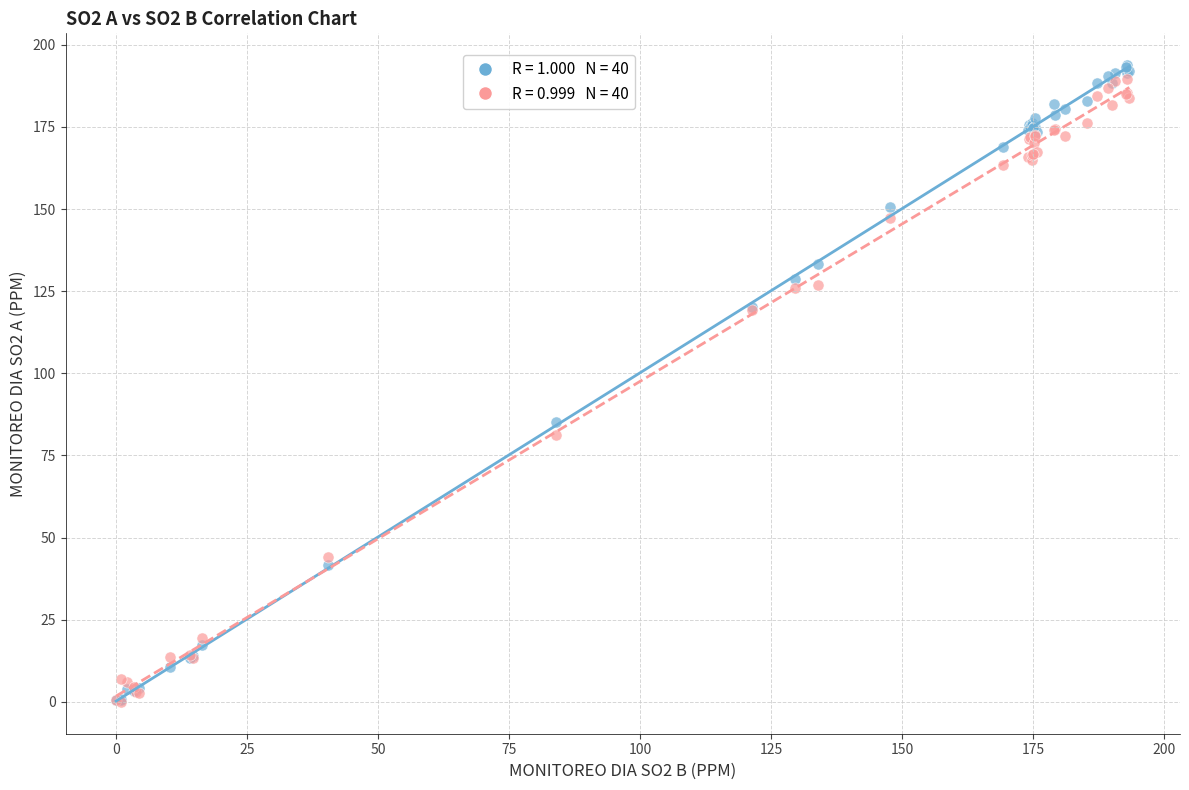

Across all series, what Y value is closest to 96?

85.2